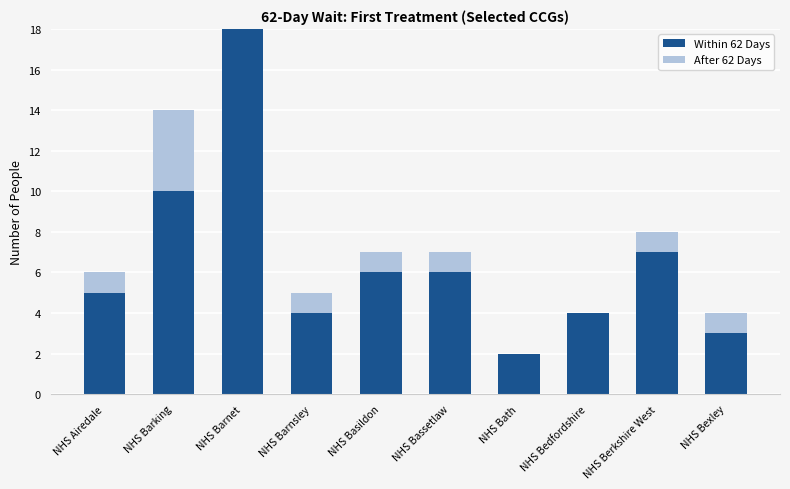

Reading right to left, transcribe the values for Within 62 Days.

NHS Bexley=3	NHS Berkshire West=7	NHS Bedfordshire=4	NHS Bath=2	NHS Bassetlaw=6	NHS Basildon=6	NHS Barnsley=4	NHS Barnet=18	NHS Barking=10	NHS Airedale=5